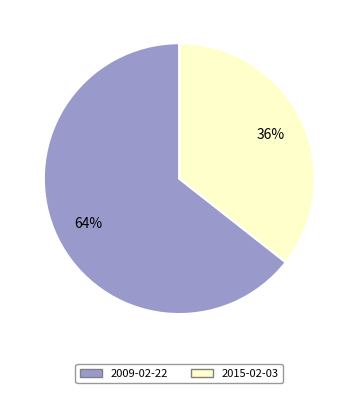

Is the sum of 2015-02-03 and 2009-02-22 greater than half?

Yes